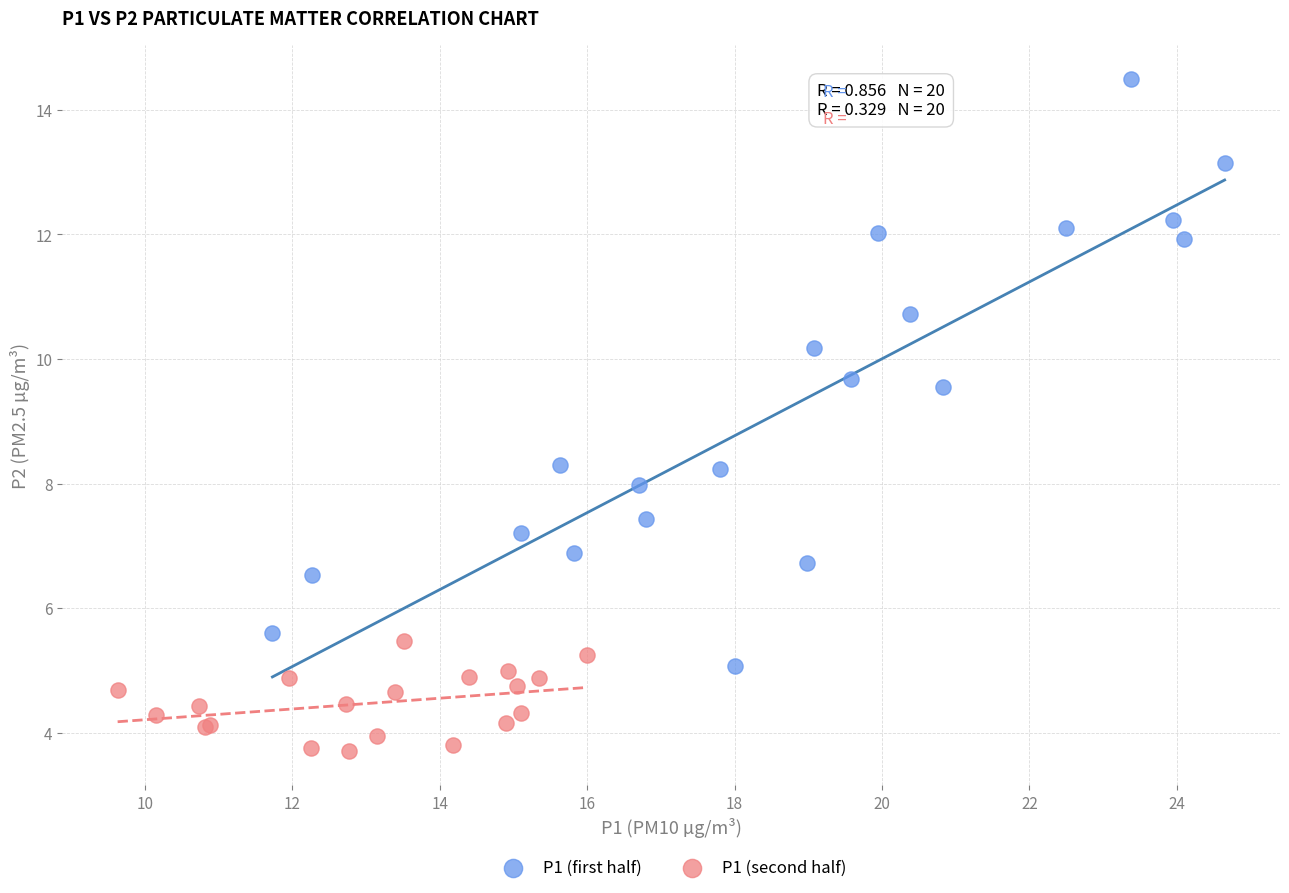

Which series reaches the minimum Y coordinate?

P1 (second half)